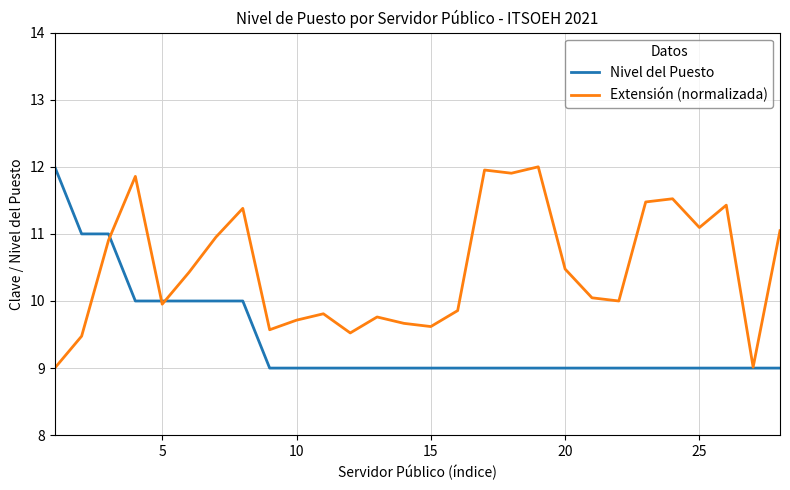

Which series has the largest total across all categories?

Extensión (normalizada)